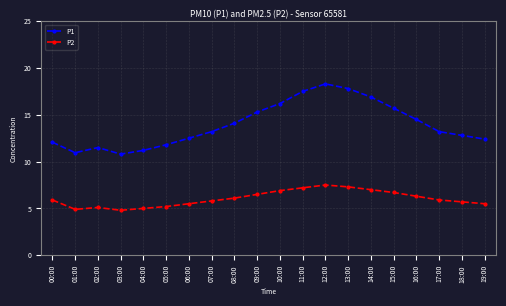

Which series has the largest range (max minus min)?

P1